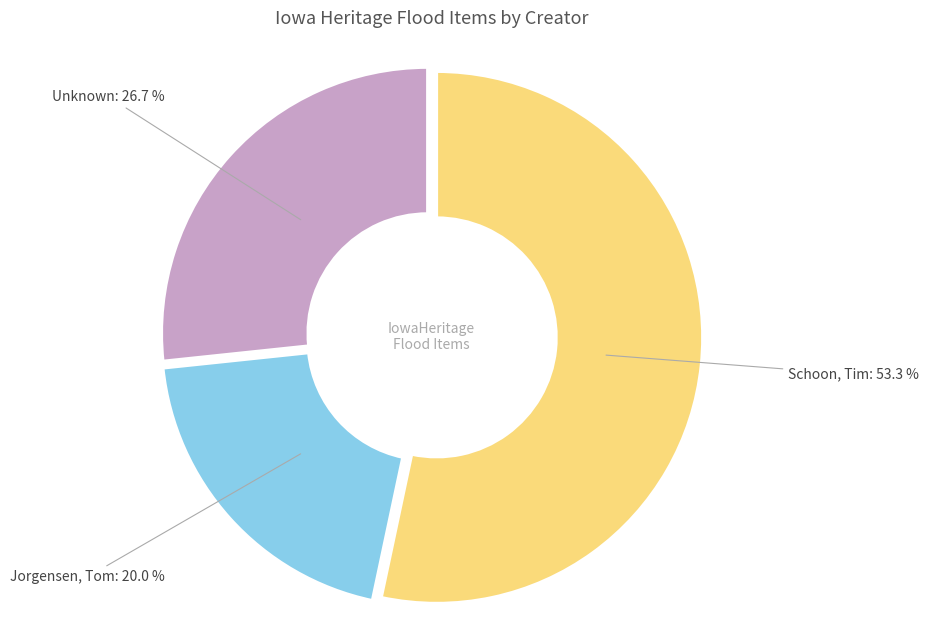

Count the number of slices in the pie.

3